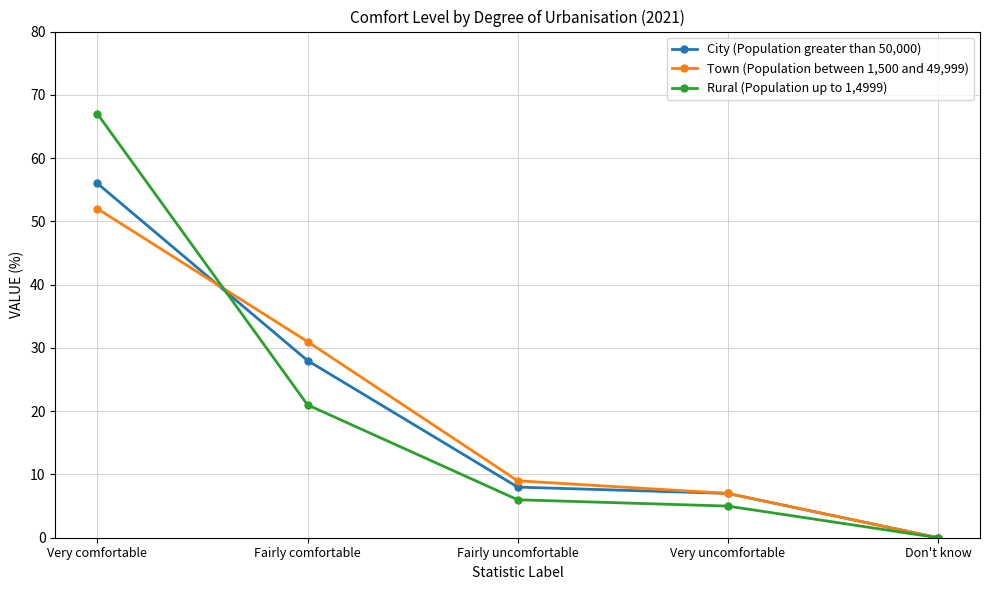

What is the spread (max minus min) of values at Fairly comfortable?

10